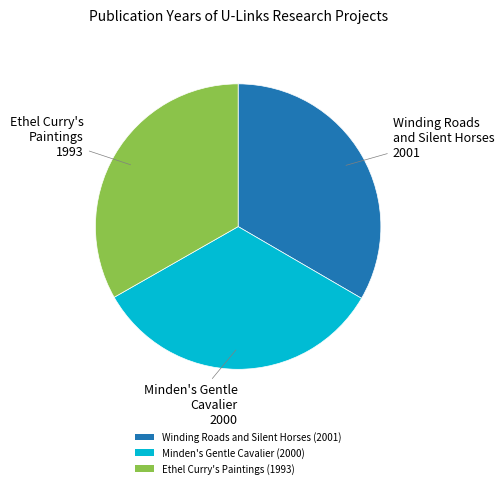

Is it true that Ethel Curry's Paintings (1993) is 33% of the pie?

True